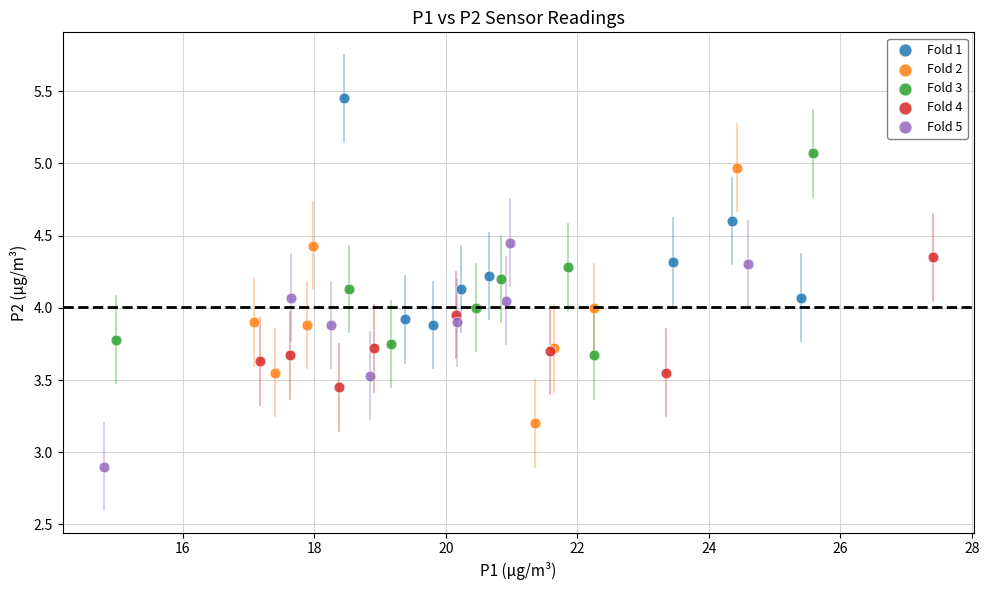

Which series contains the lowest Y value?

Fold 5